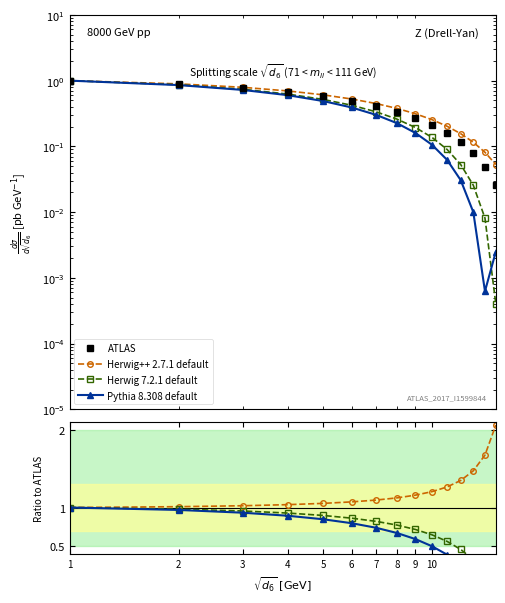

What is the difference between the second highest and minimum values in the Herwig++ 2.7.1 default series?

0.7